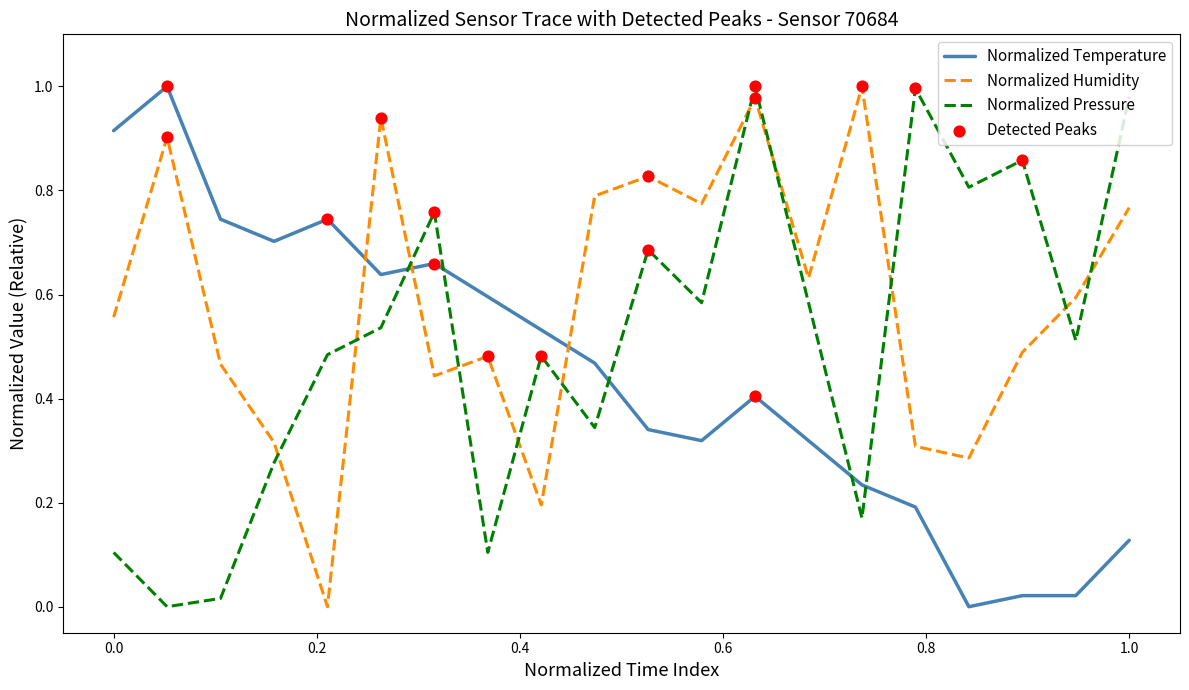

After their last crossing, which series has the higher values: Normalized Pressure or Normalized Humidity?

Normalized Pressure